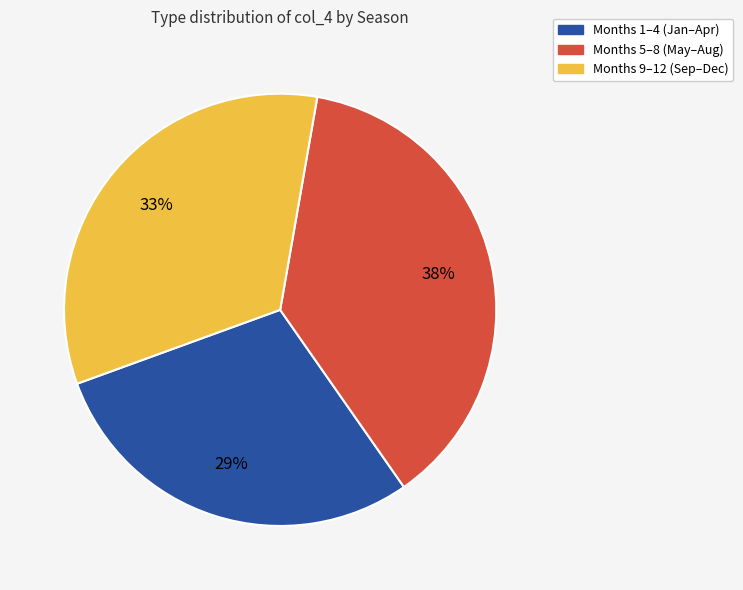

Is there any slice that represents more than half of the pie?

No